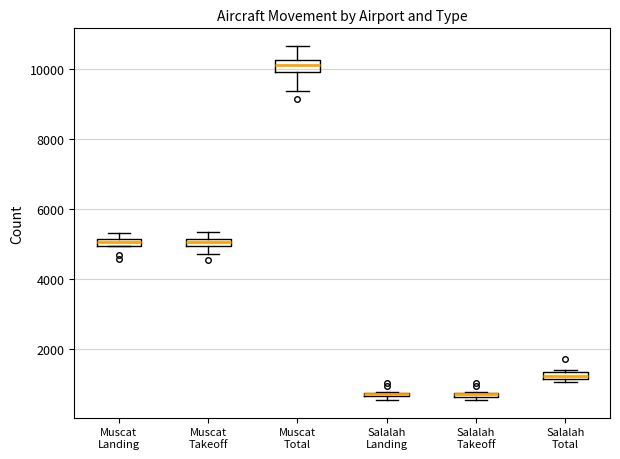

Where is the lower edge of the box for Salalah Takeoff on the y-axis? The values are not printed on the chart, so give them approximately, as read against the axis.

600